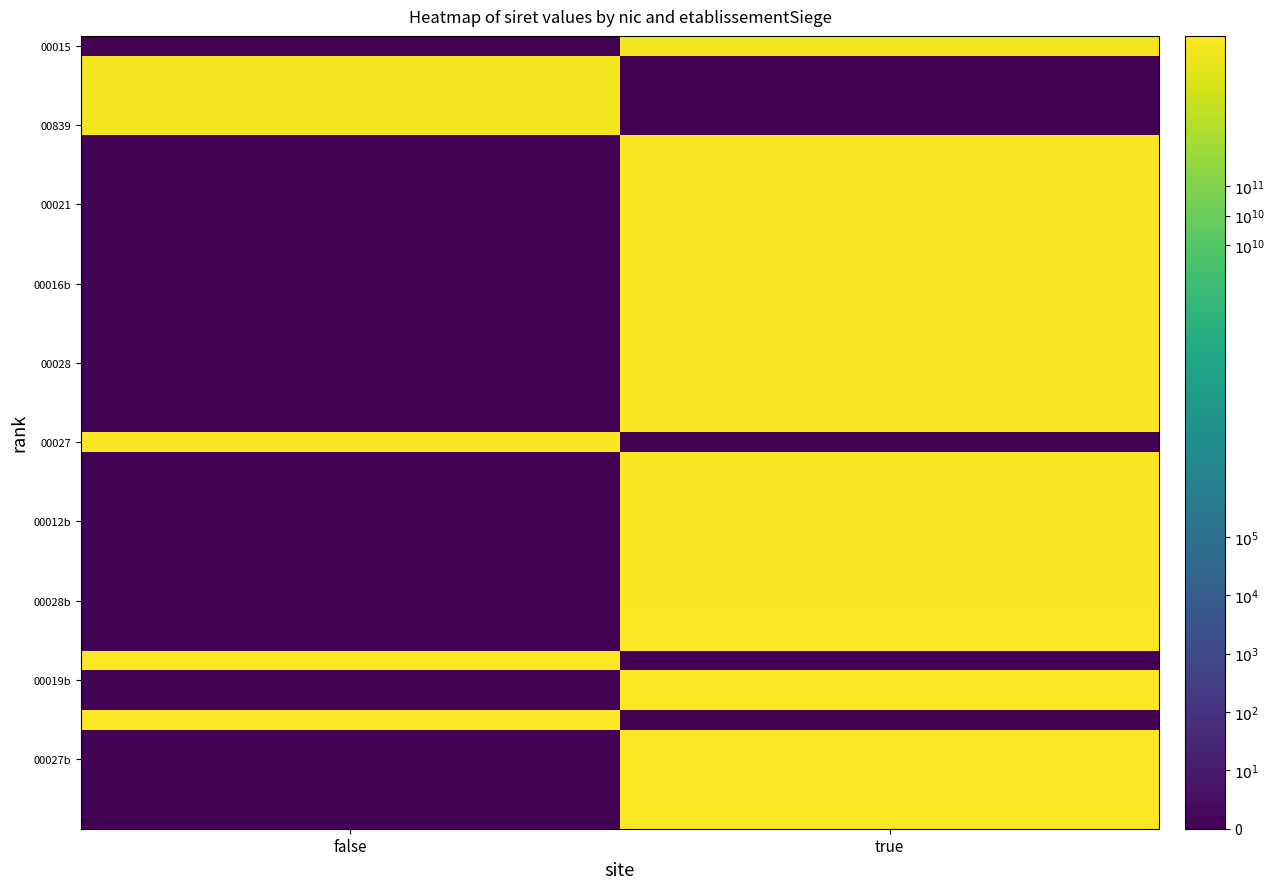

Count the number of categories in the chart.

2